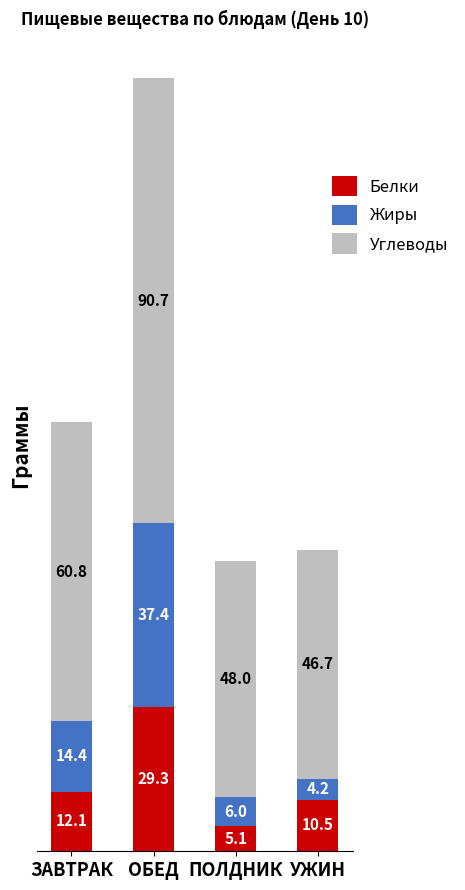

What is the sum of all Белки values?

57.0